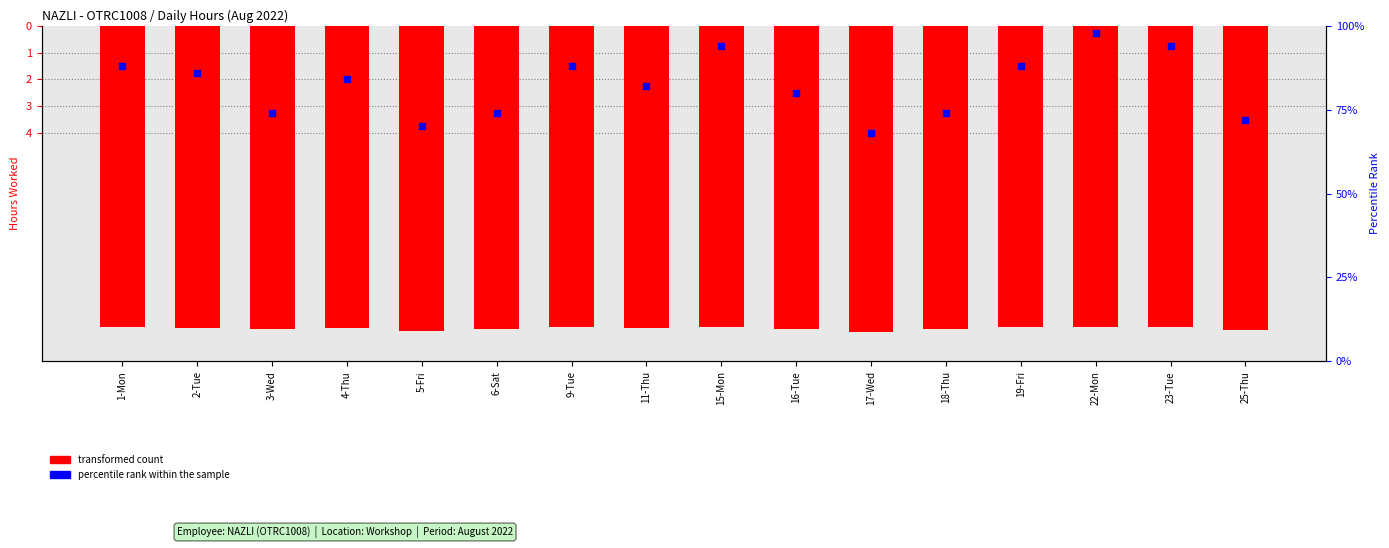

Which series contains the lowest Y value?

transformed count